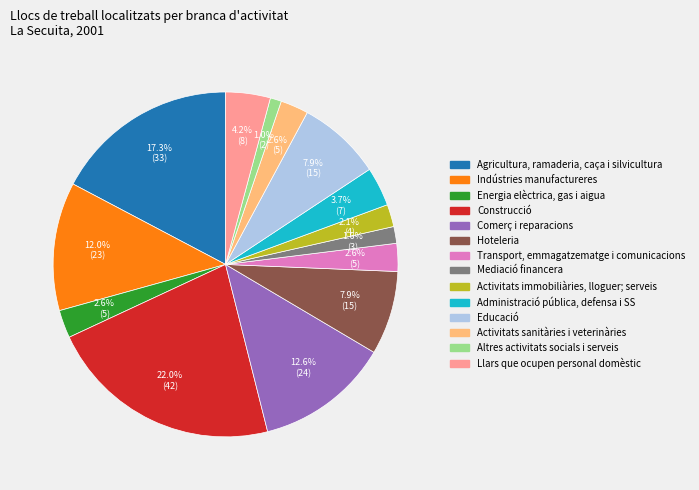

Is the sum of Mediació financera and Administració pública, defensa i SS greater than half?

No